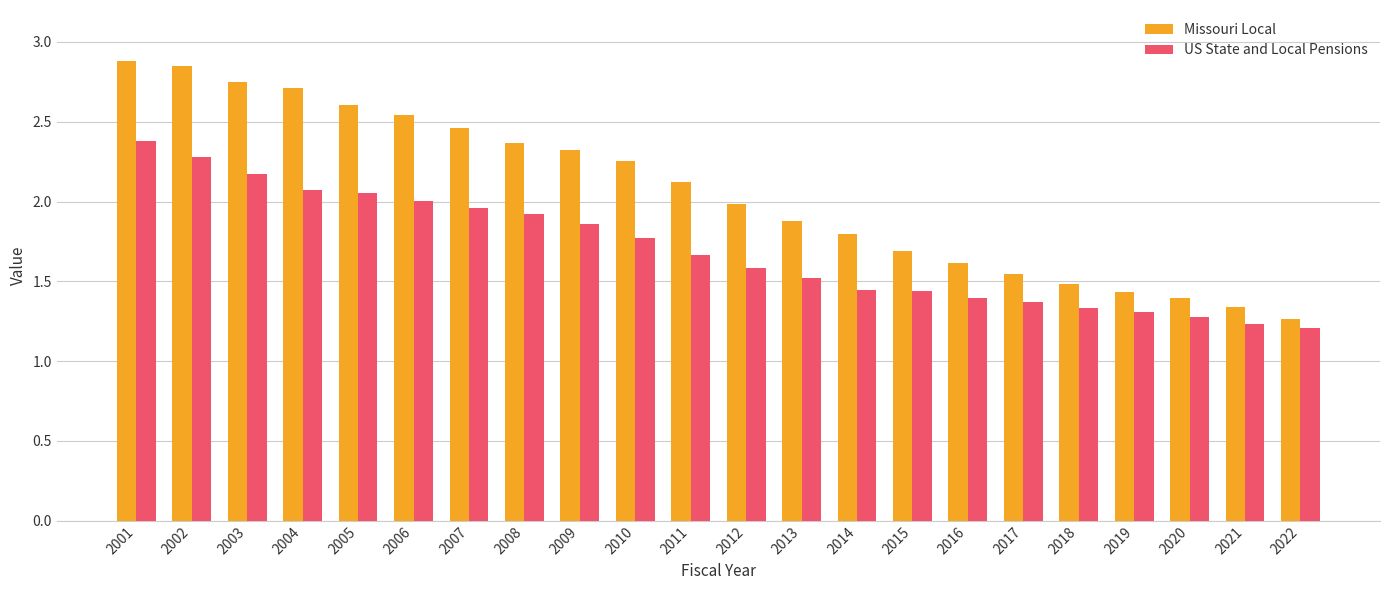

Which series has the largest total across all categories?

Missouri Local